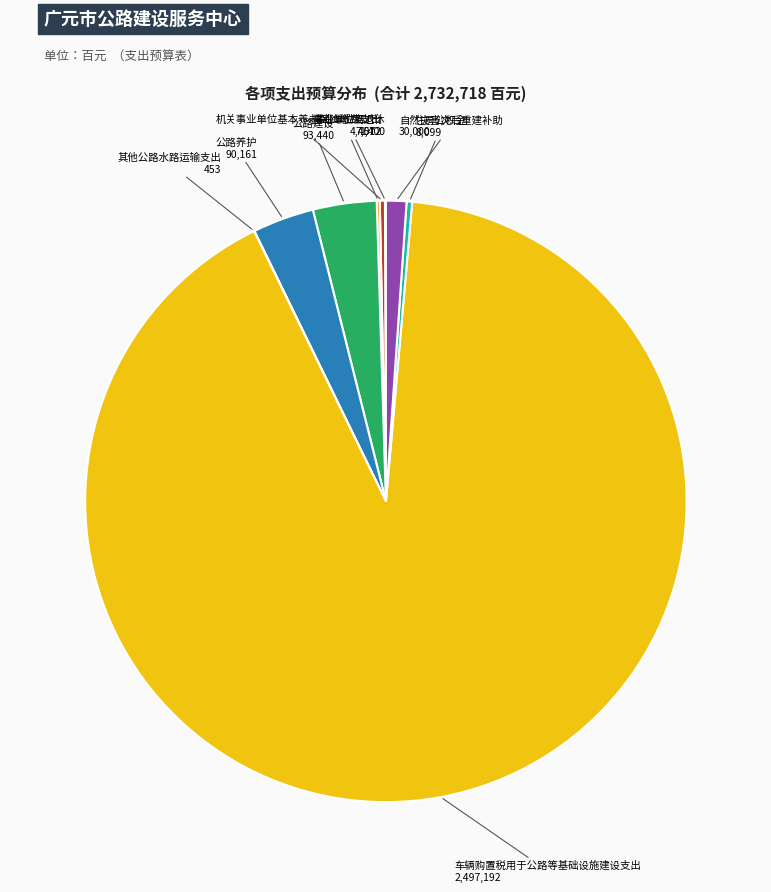

Between 自然灾害灾后重建补助 and 住房公积金, which is larger?

自然灾害灾后重建补助